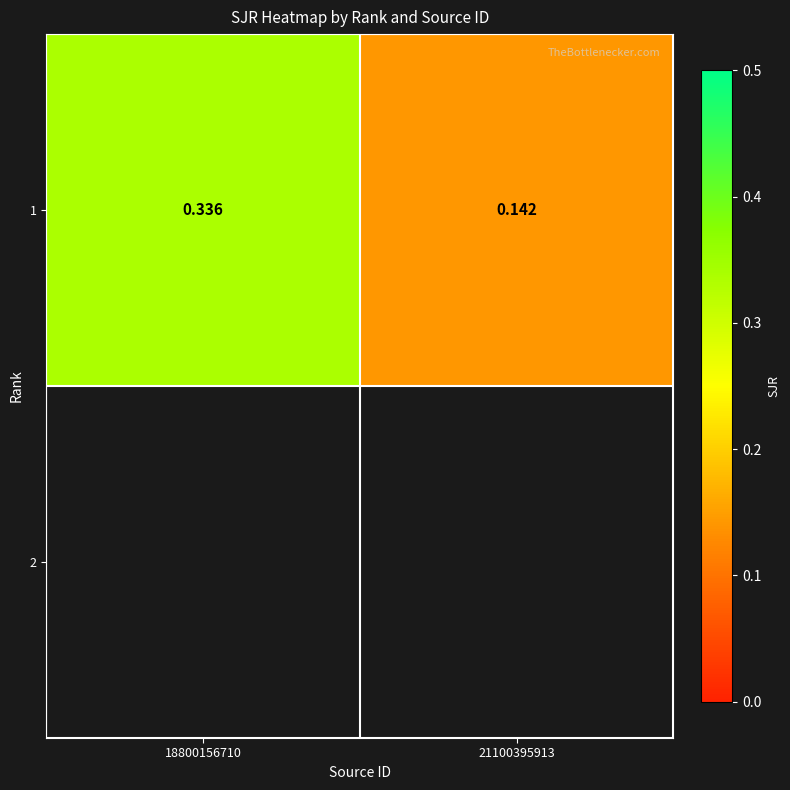

The value at 21100395913 is 0.1. True or false?

True